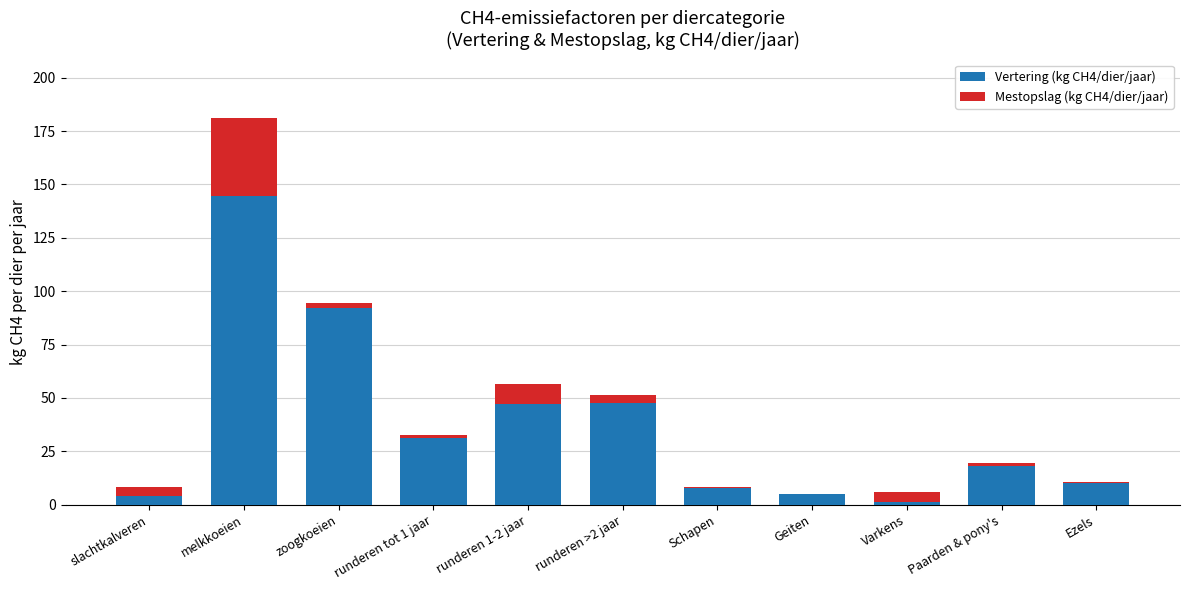

What is the maximum value for Vertering (kg CH4/dier/jaar)?

144.8